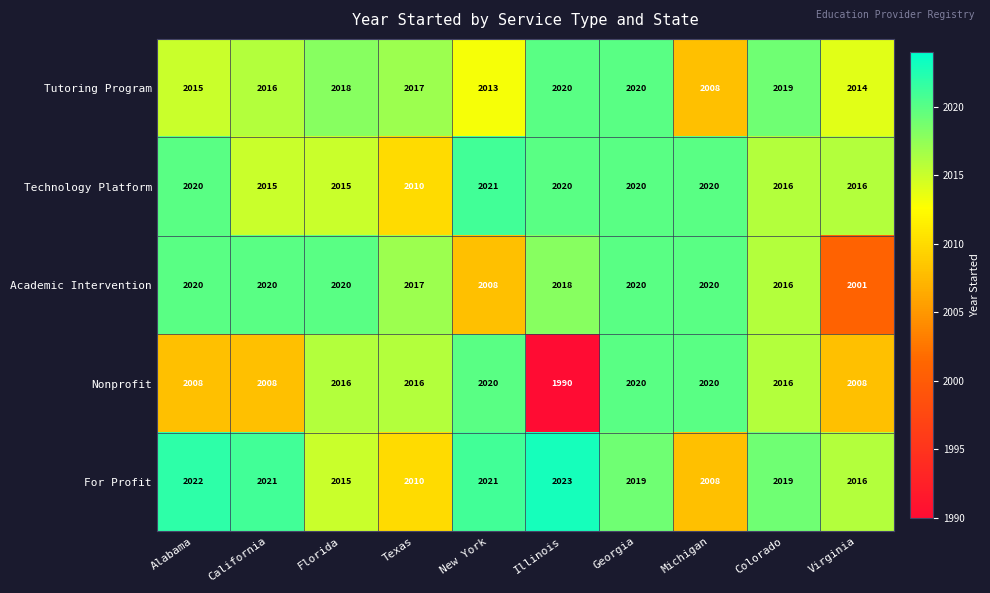

Which label corresponds to the largest value in the chart?

Illinois